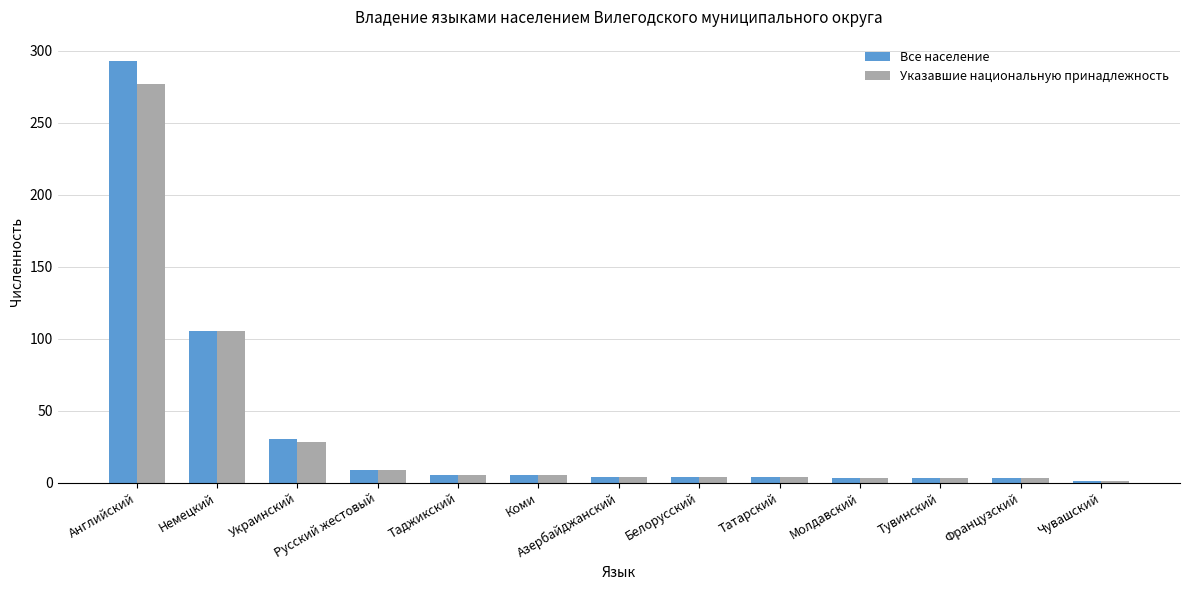

How many groups of bars are there?

13